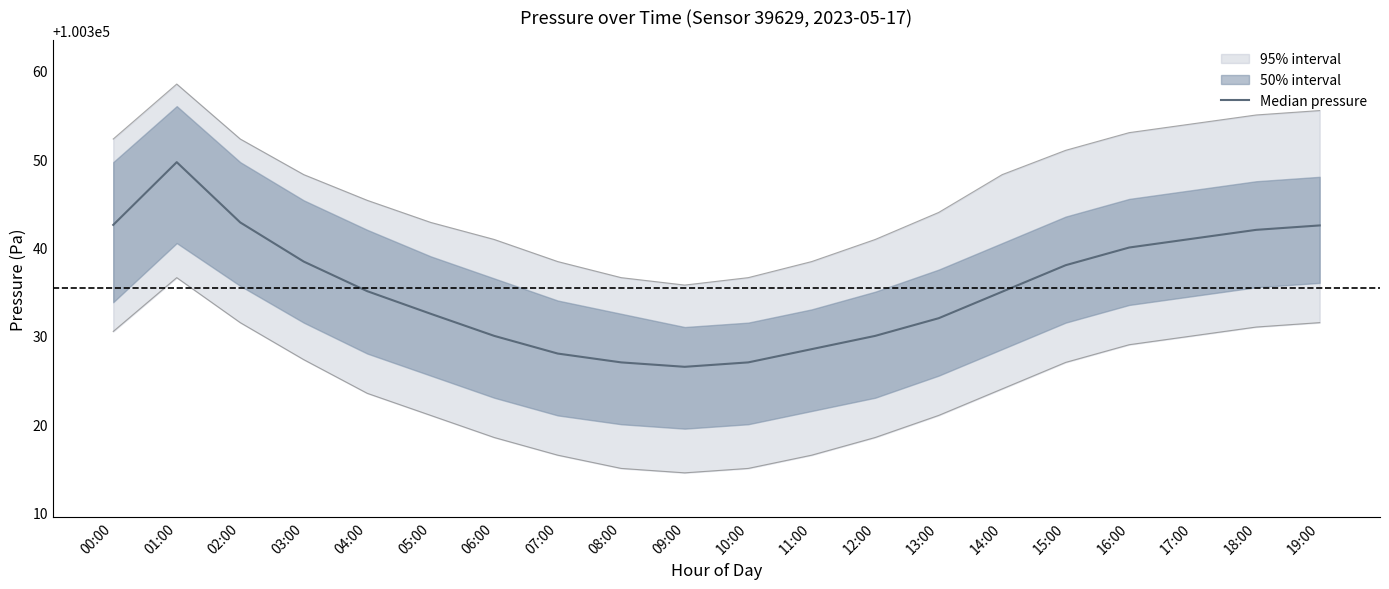

Reading left to right, list all the values displayed in this chart.

100342.6	100349.7	100342.8	100338.4	100335.1	100332.5	100330.0	100328.0	100327.0	100326.5	100327.0	100328.5	100330.0	100332.0	100335.0	100338.0	100340.0	100341.0	100342.0	100342.5